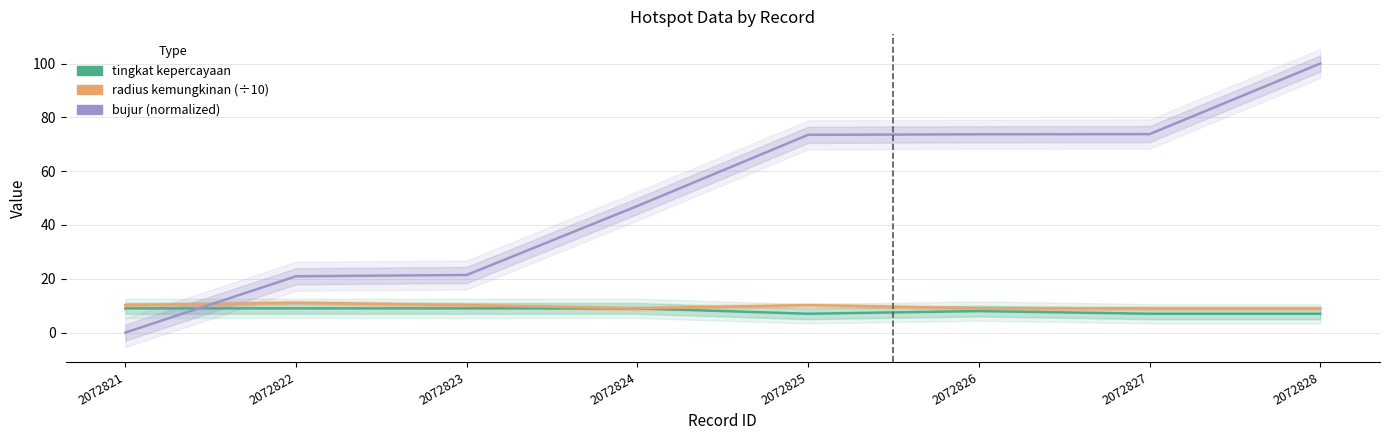

How many data points in tingkat kepercayaan are less than 9?

4